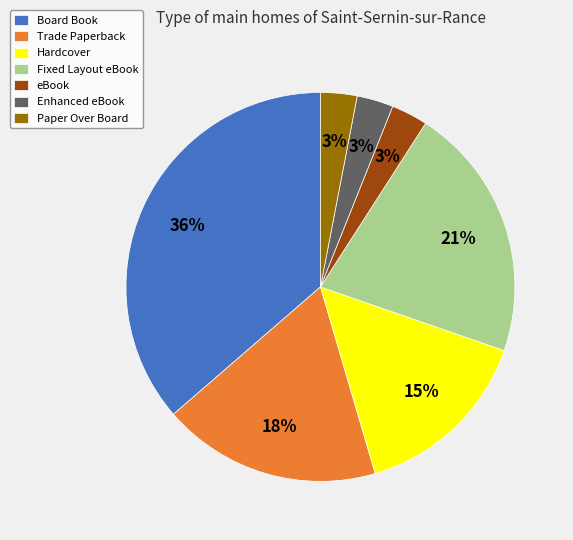

How many slices are in this pie chart?

7